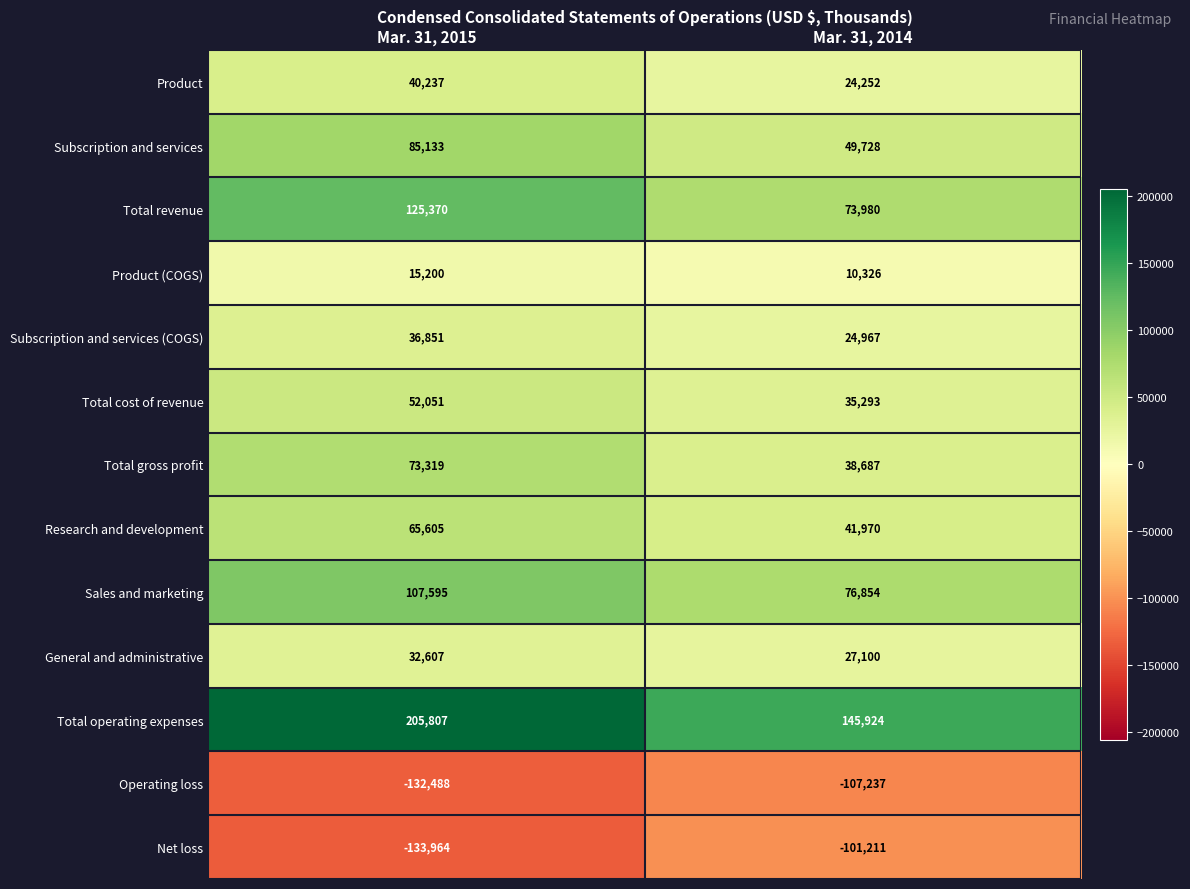

Rank the series at Mar. 31, 2015 from lowest to highest value.

Net loss, Operating loss, Product (COGS), General and administrative, Subscription and services (COGS), Product, Total cost of revenue, Research and development, Total gross profit, Subscription and services, Sales and marketing, Total revenue, Total operating expenses